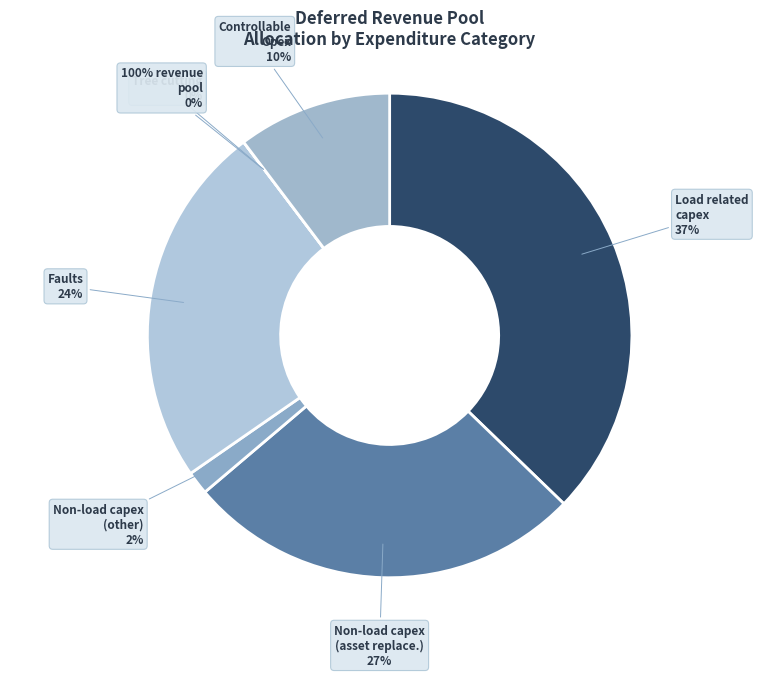

How much of the chart is everything except Non-load related capex - other allocation?

98.5%